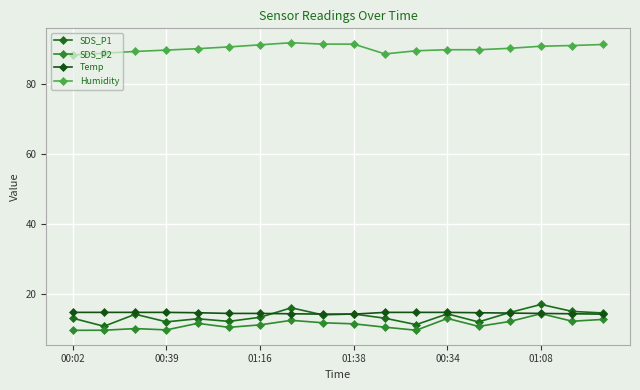

How many series are shown in this chart?

4